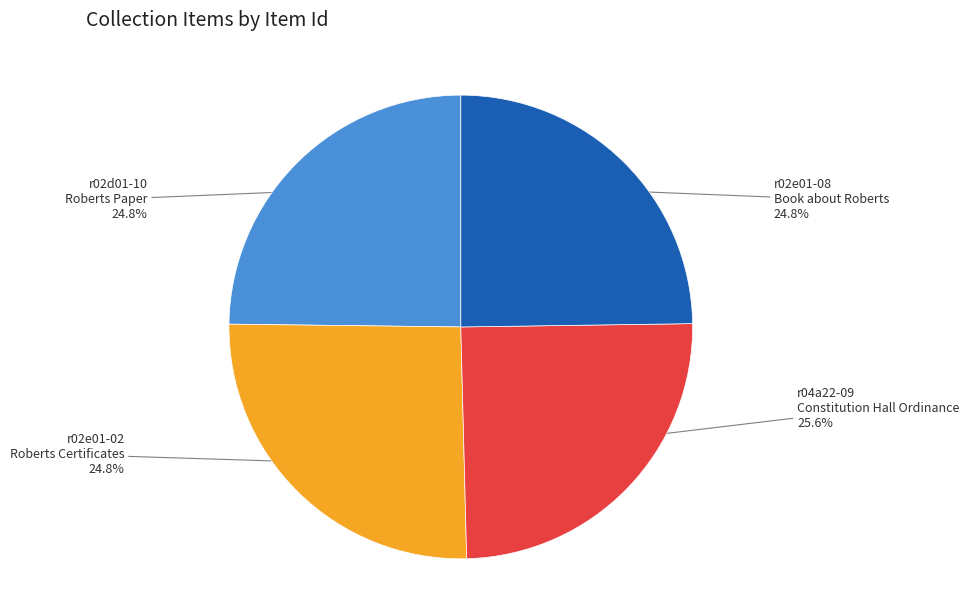

Does any single category account for the majority?

No